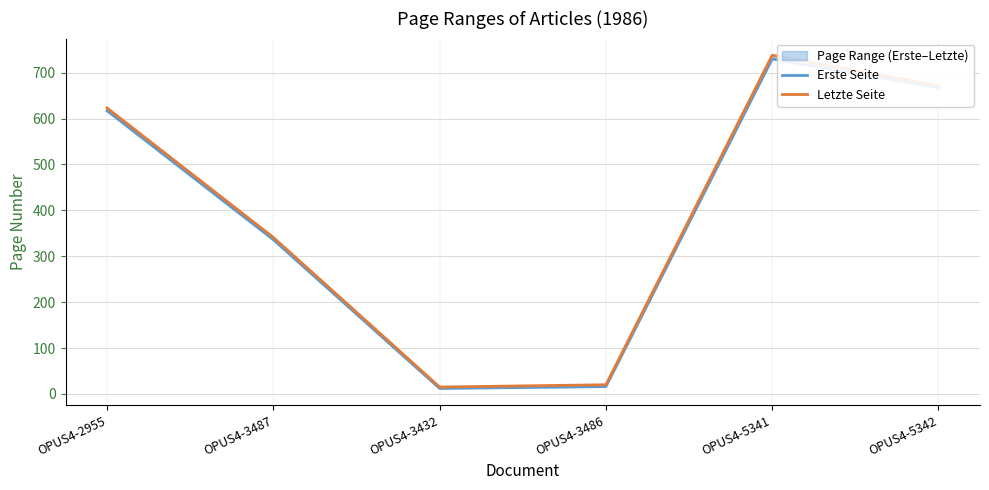

What is the difference between the Erste Seite values at OPUS4-2955 and OPUS4-5341?

113